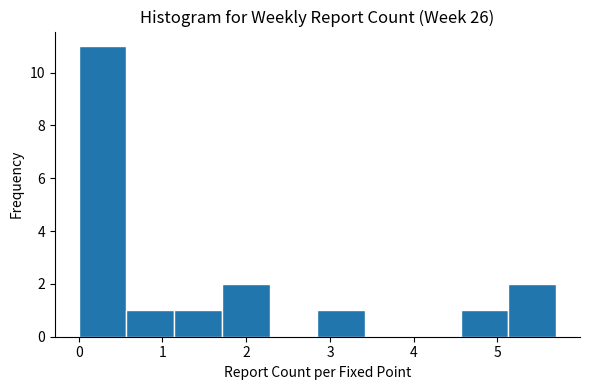

How tall is the bar that spans 5.13 to 5.70 on the x-axis? Neither the bar edges nor the heights are printed on the chart, so give them approximately, as read against the axes.

2